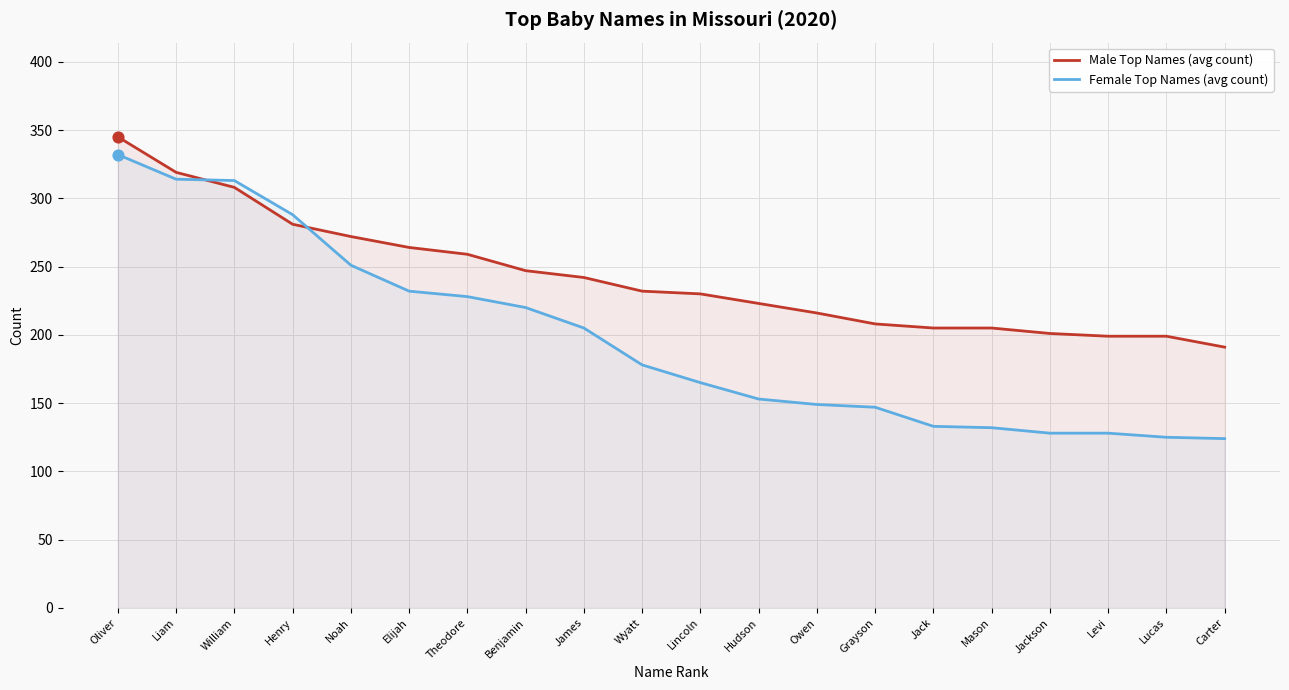

Which series has the largest total across all categories?

Male Top Names (avg count)